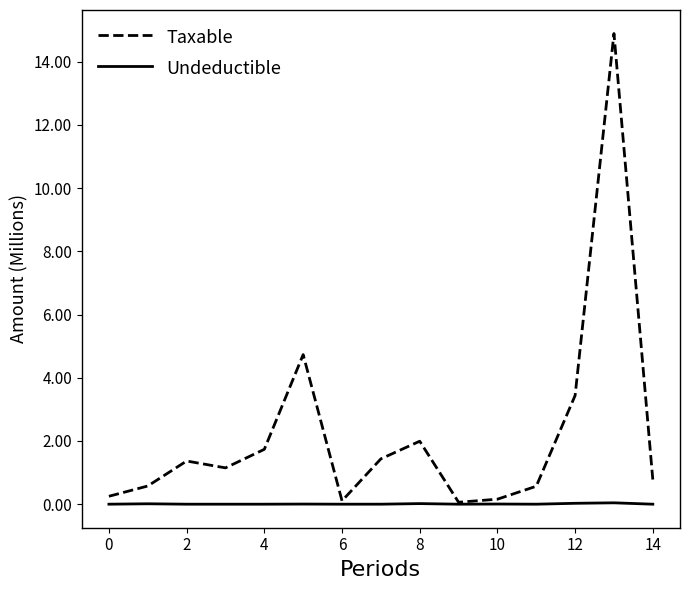

List the series in order of their overall mean, highest first.

Taxable, Undeductible